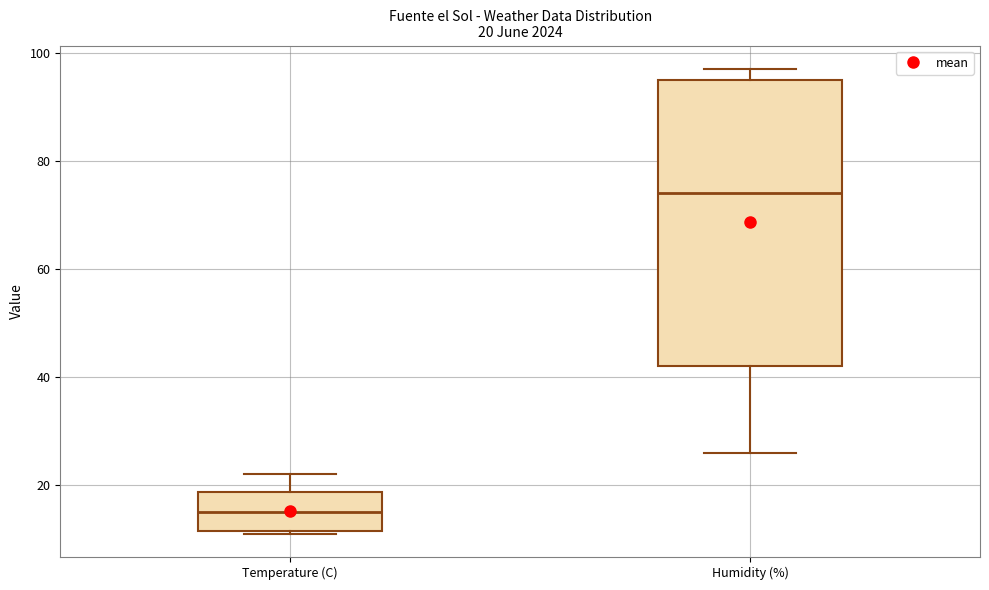

Comparing the boxes themselves (not the whiskers), which one is the tallest?

Humidity (%)